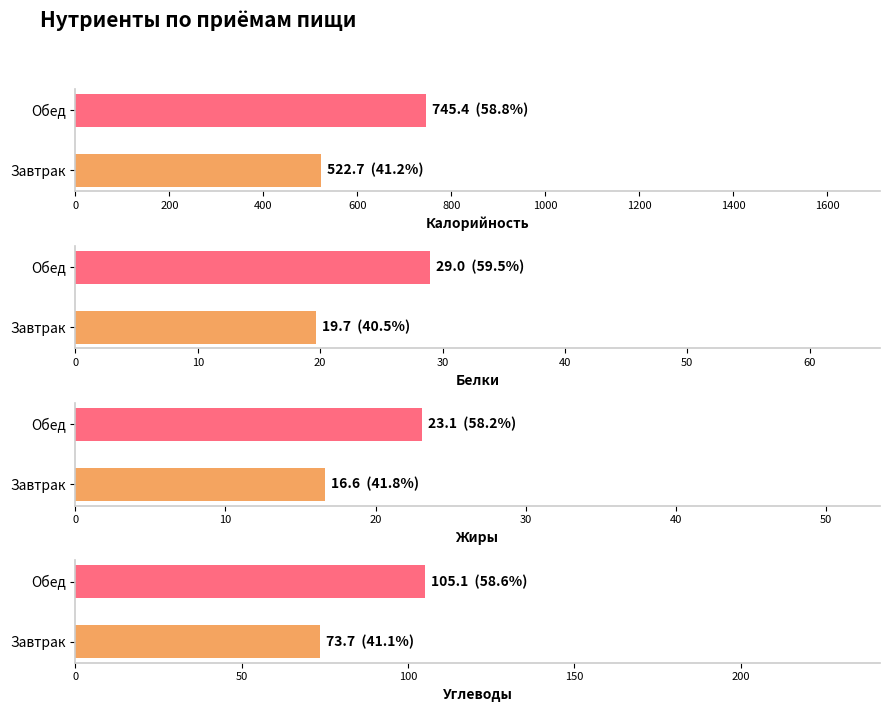

Reading left to right, transcribe all the data shown in this chart.

Калорийность: Завтрак=522.7	Обед=745.4	Итого за день=1268.1
Белки: Завтрак=19.7	Обед=29.0	Итого за день=48.7
Жиры: Завтрак=16.6	Обед=23.1	Итого за день=39.7
Углеводы: Завтрак=73.7	Обед=105.1	Итого за день=179.2